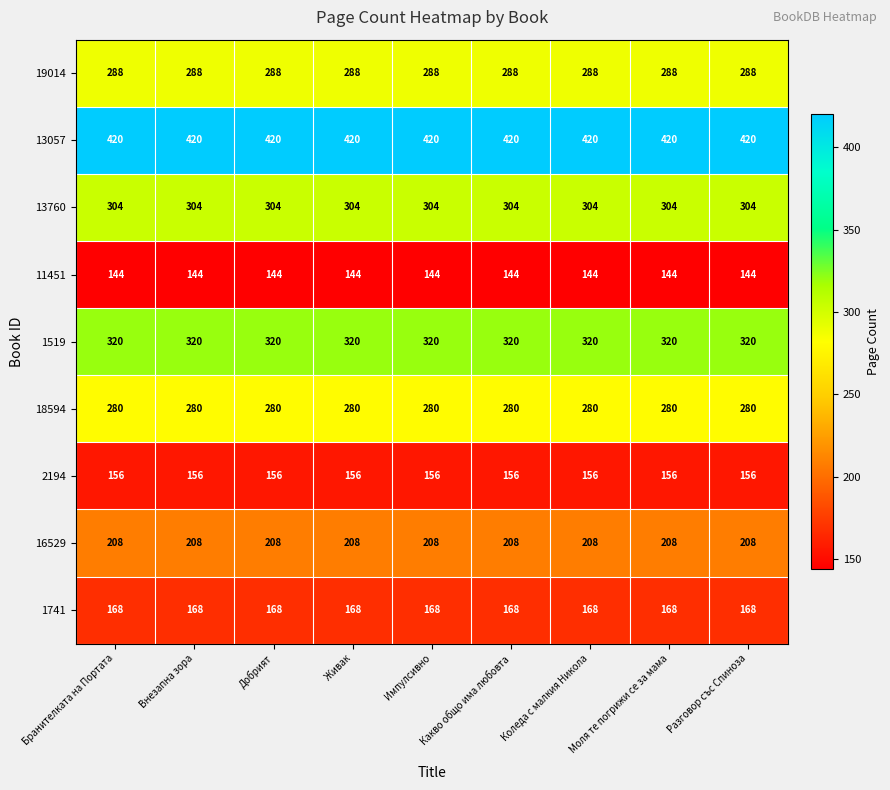

What is the difference between the highest and lowest values at Внезапна зора?

276